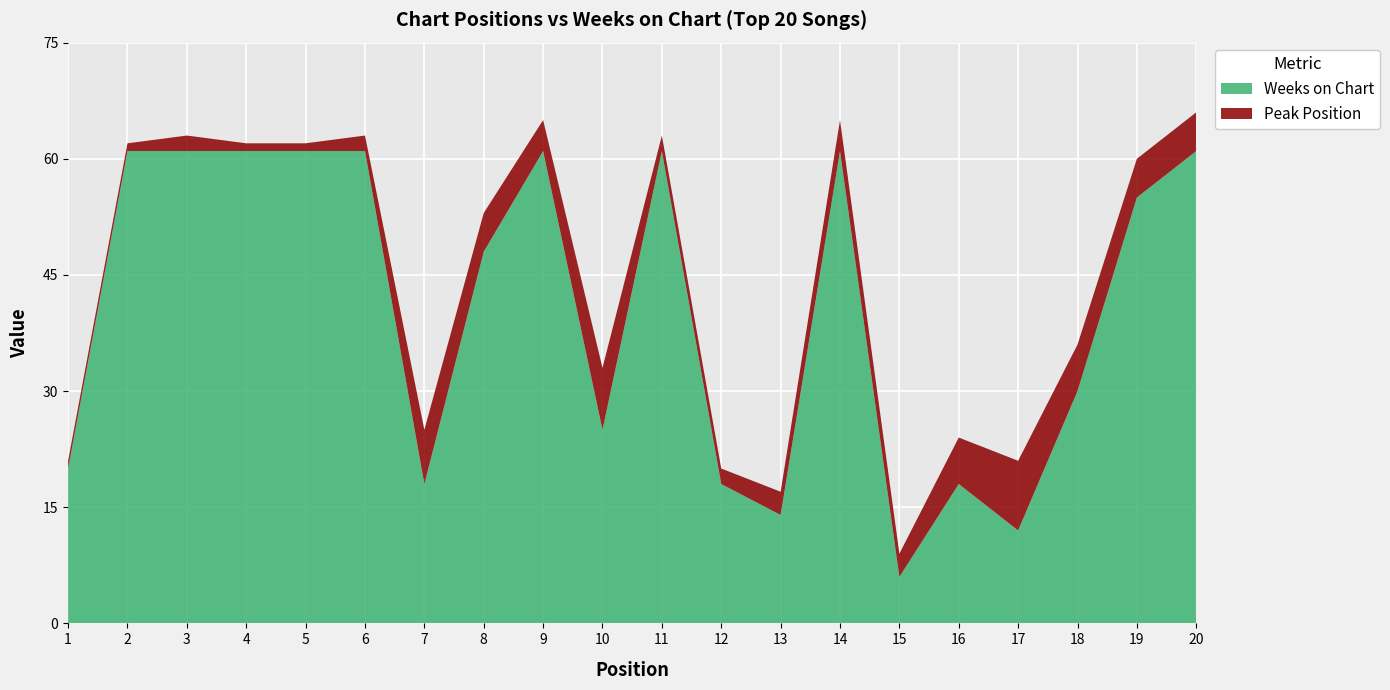

Reading right to left, extract all data points from this chart.

Peak Position: 20=5	19=5	18=6	17=9	16=6	15=3	14=4	13=3	12=2	11=2	10=8	9=4	8=5	7=7	6=2	5=1	4=1	3=2	2=1	1=1
Weeks on Chart: 20=61	19=55	18=30	17=12	16=18	15=6	14=61	13=14	12=18	11=61	10=25	9=61	8=48	7=18	6=61	5=61	4=61	3=61	2=61	1=20